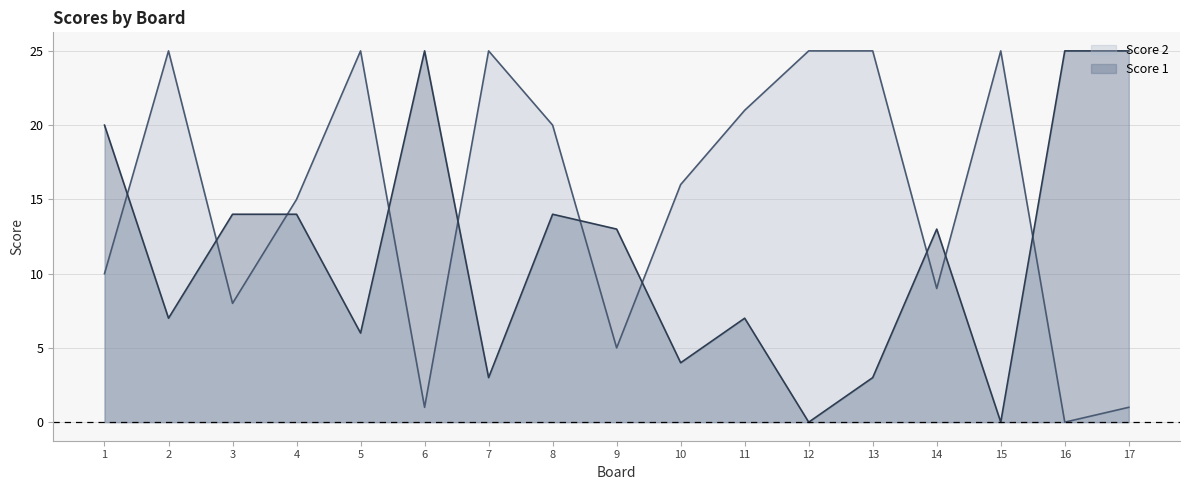

What is the difference between the maximum and second lowest values in the Score 2 series?

24